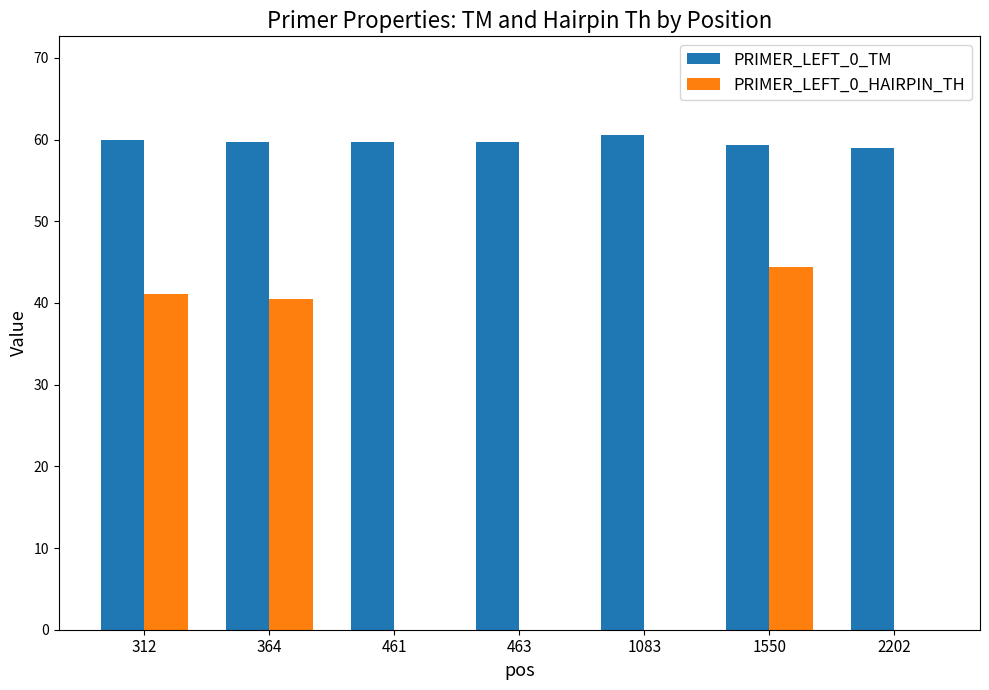

The PRIMER_LEFT_0_HAIRPIN_TH series shows -16.1 at 1083. True or false?

False